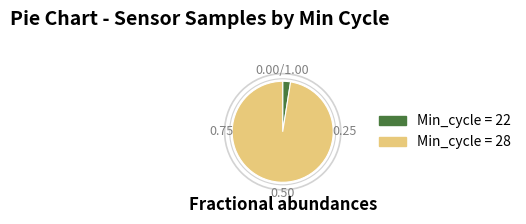

Is there any slice that represents more than half of the pie?

Yes